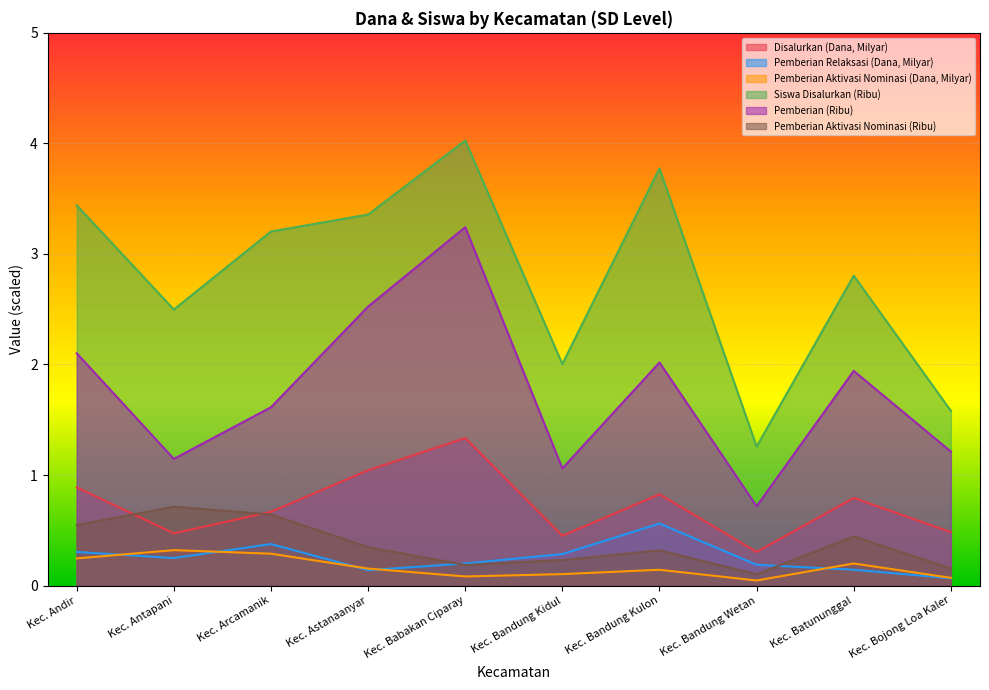

Which series has the largest total across all categories?

Siswa Disalurkan (Ribu)